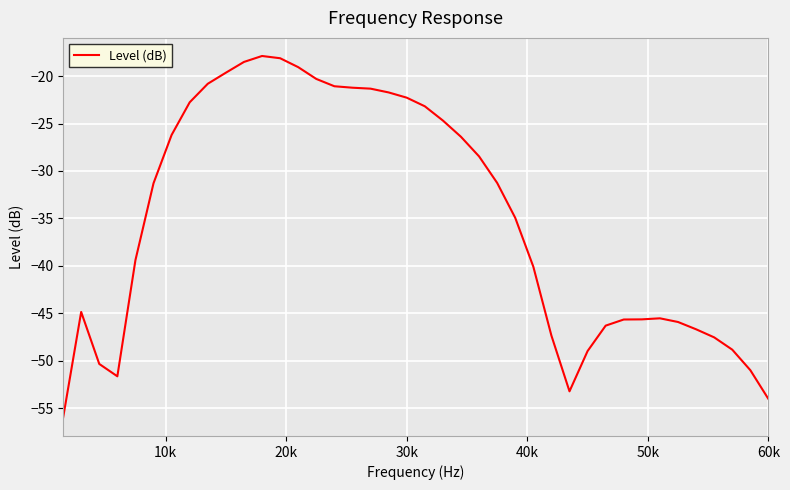

What is the smallest value displayed?

-56.0